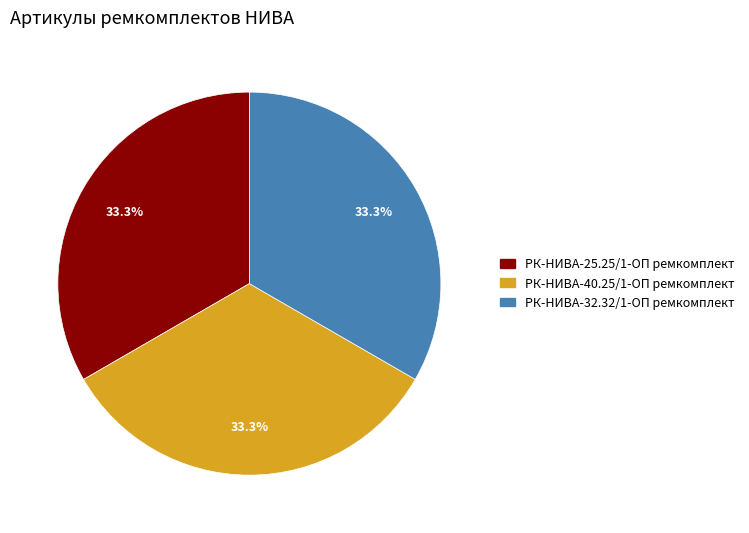

Approximately how many times larger is the value at РК-НИВА-25.25/1-ОП ремкомплект compared to РК-НИВА-32.32/1-ОП ремкомплект?

1.0